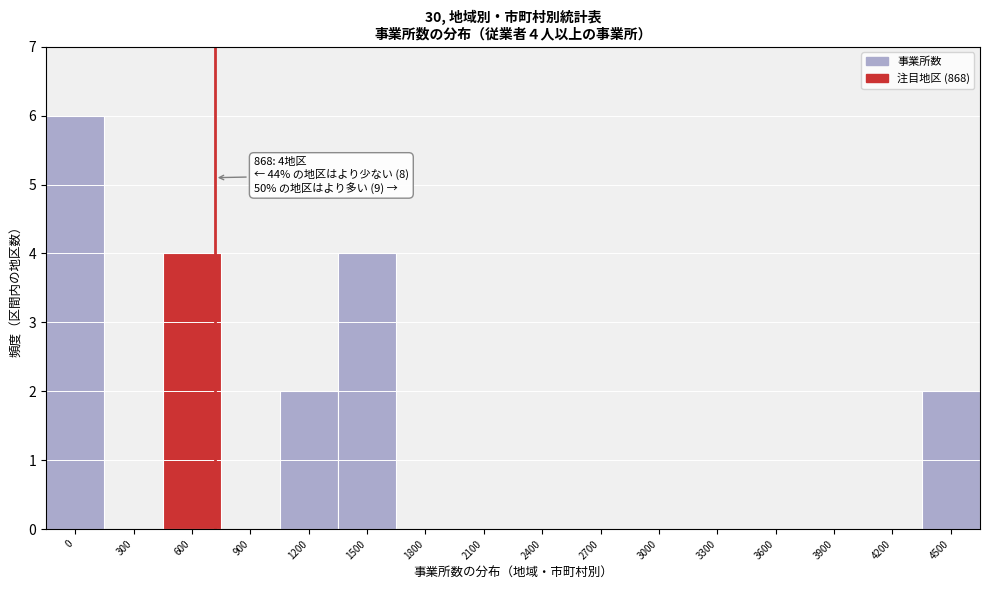

Reading left to right, transcribe all the data shown in this chart.

0=6	300=0	600=4	900=0	1200=2	1500=4	1800=0	2100=0	2400=0	2700=0	3000=0	3300=0	3600=0	3900=0	4200=0	4500=2